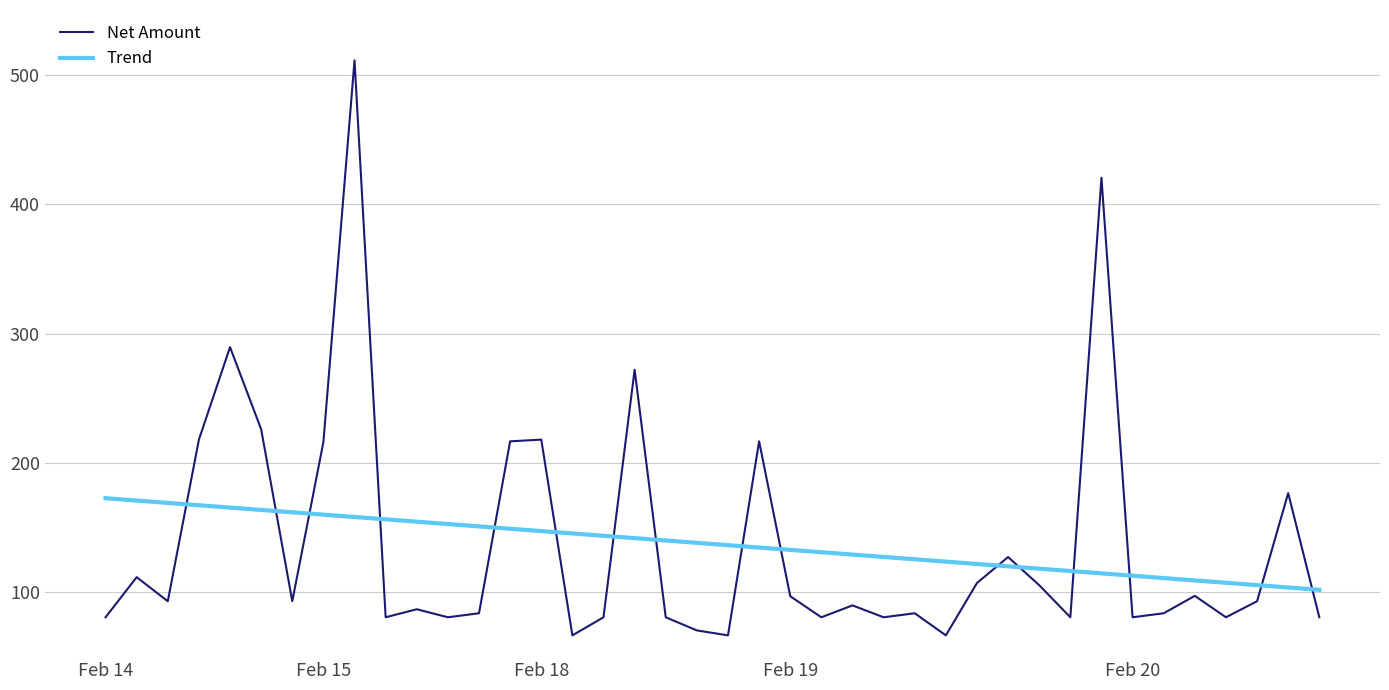

Rank the series by their maximum value, from highest to lowest.

Net Amount, Trend